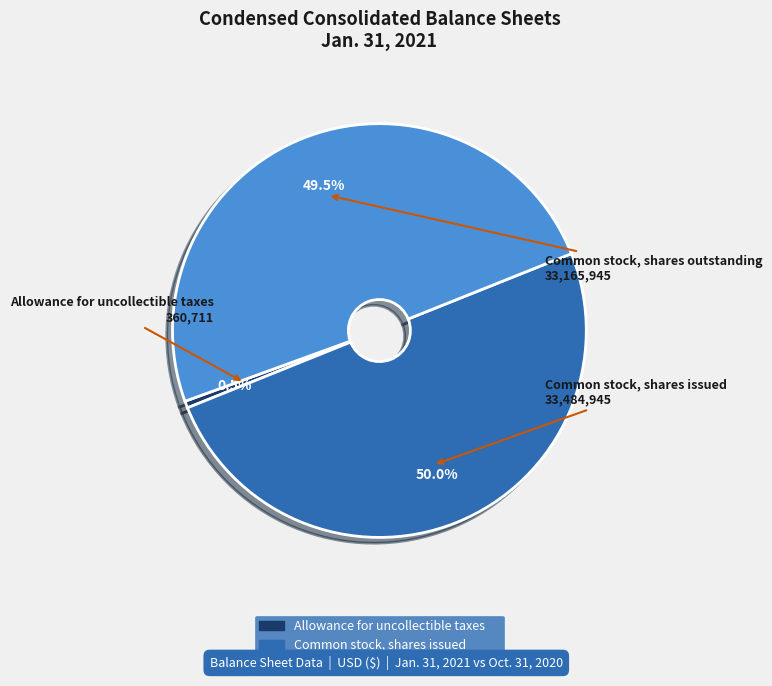

What percentage is NOT represented by Common stock, shares outstanding?

50.5%